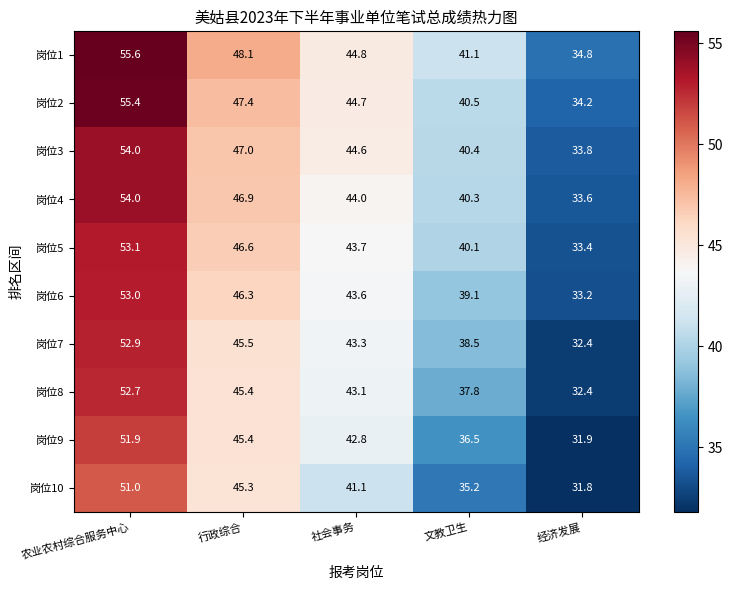

What is the maximum value shown in the chart?

55.6